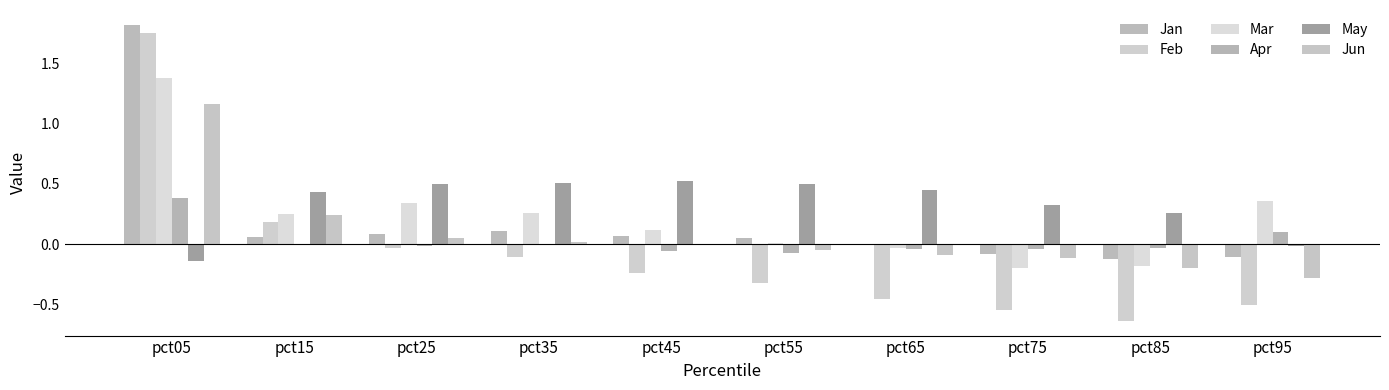

Count the number of categories in the chart.

10